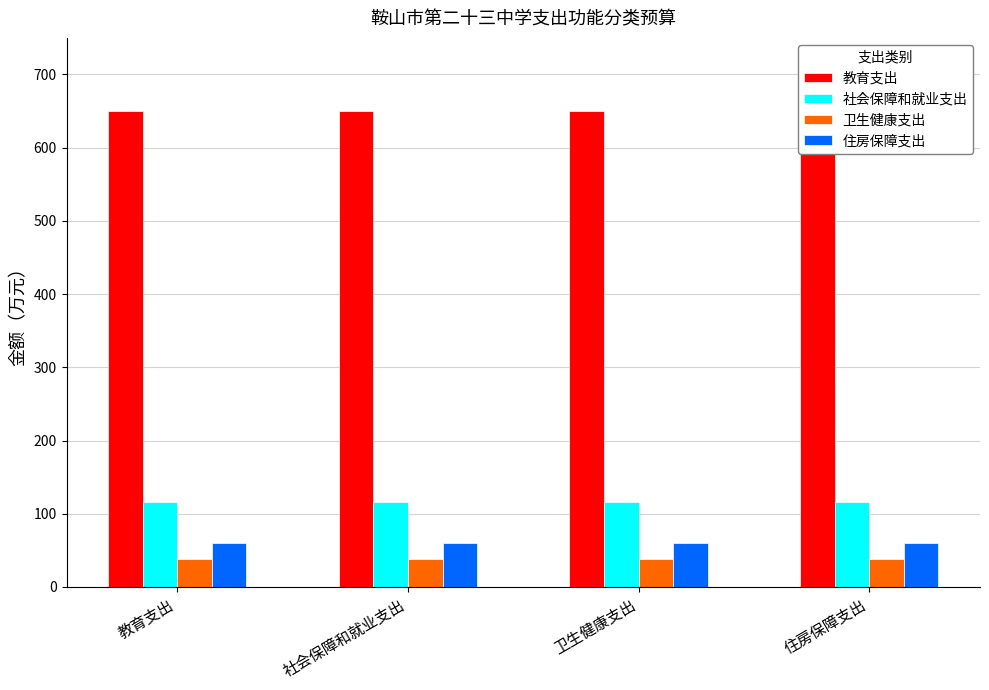

At how many categories does at least one series exceed 91?

4